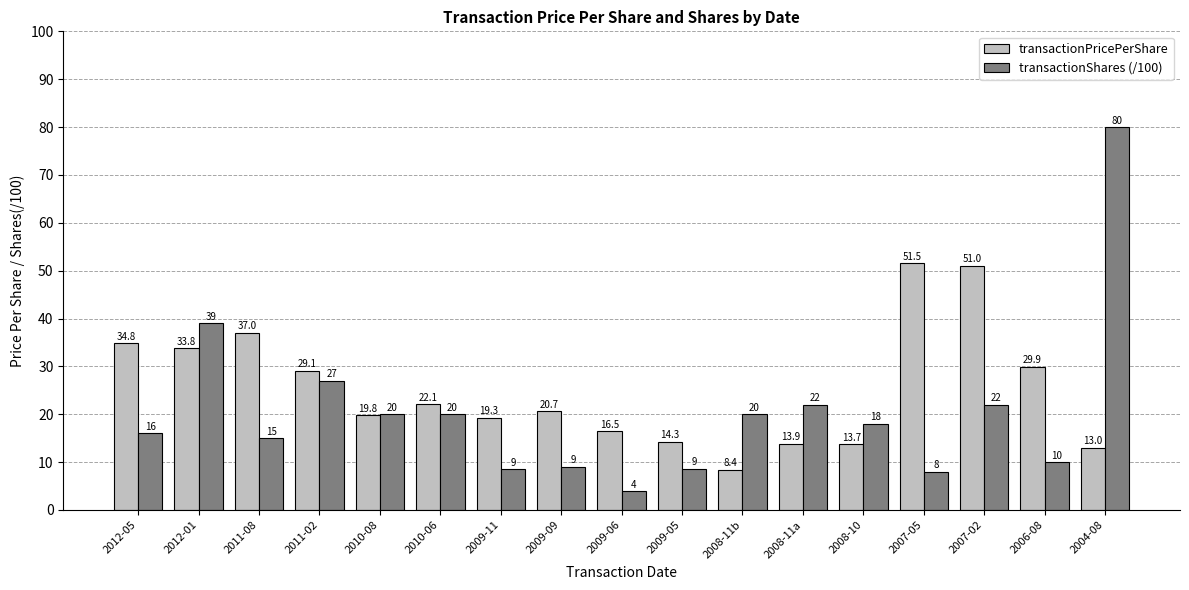

Which series has the largest range (max minus min)?

transactionShares (/100)